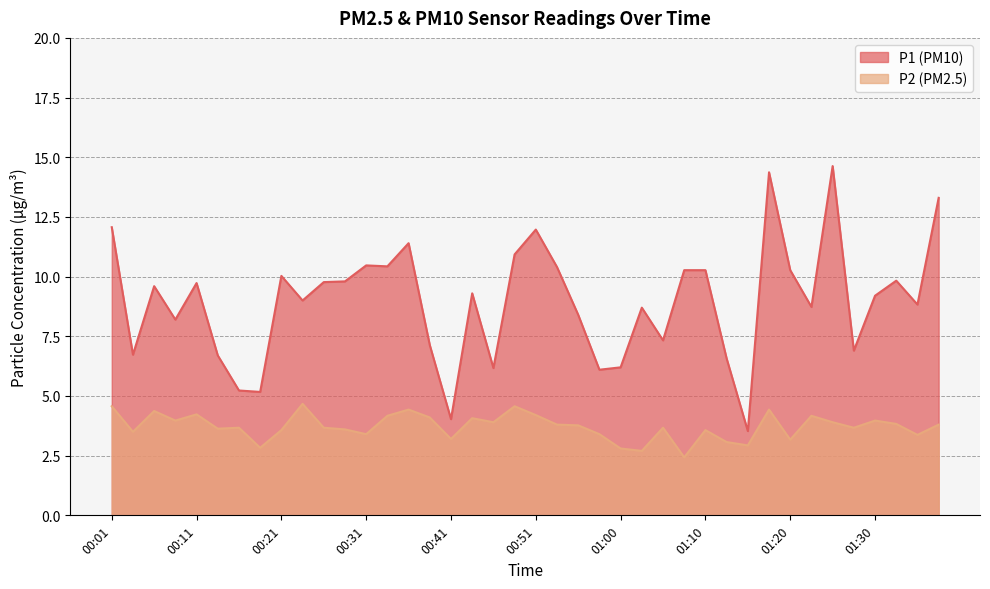

What is the sum of the P1 values at 00:46 and 01:30?

15.4